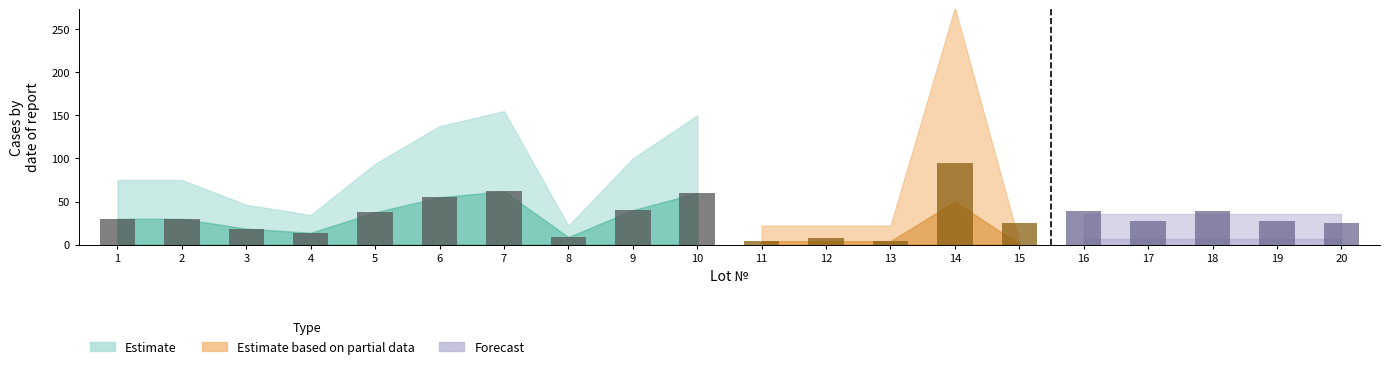

What is the sum of the values at 17 and 4?

40.8